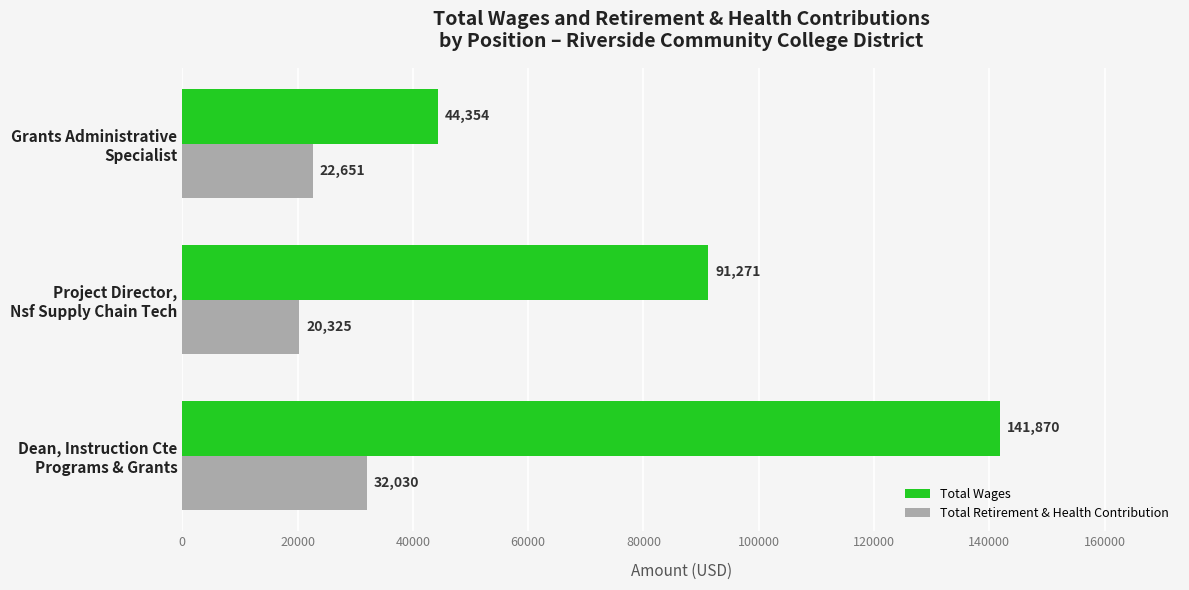

What is the sum of all Total Retirement & Health Contribution values?

75006